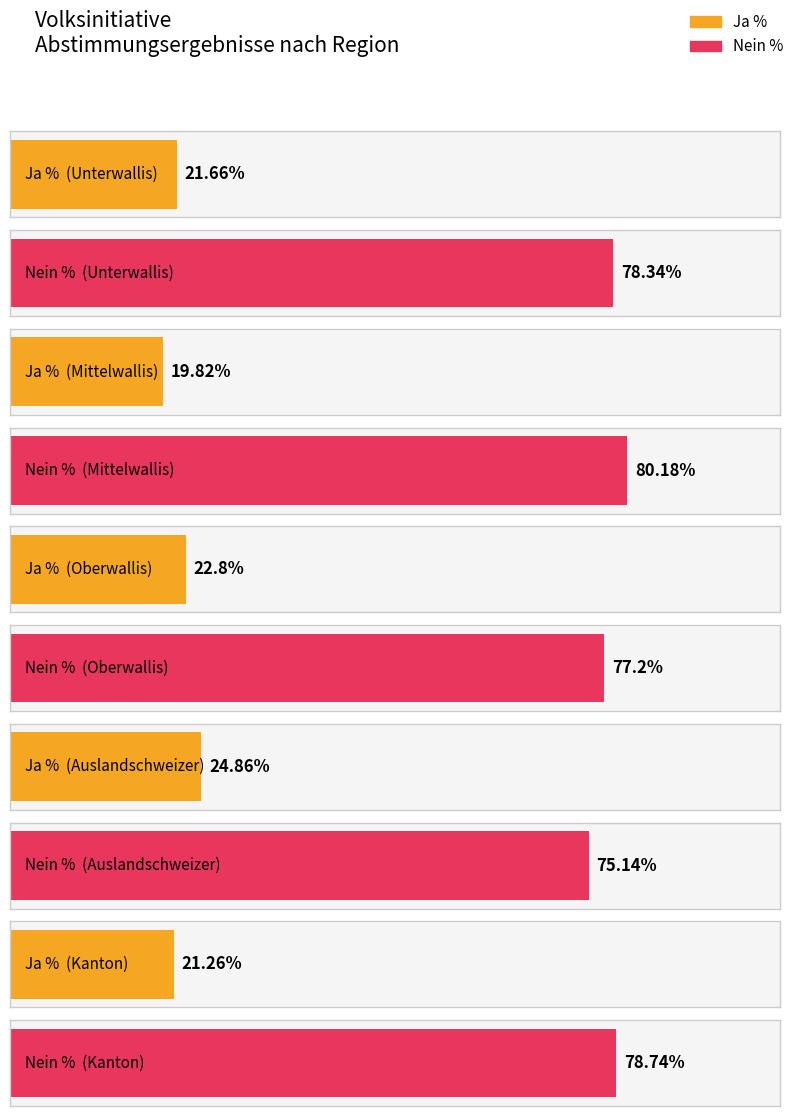

Which series has the largest range (max minus min)?

Nein %